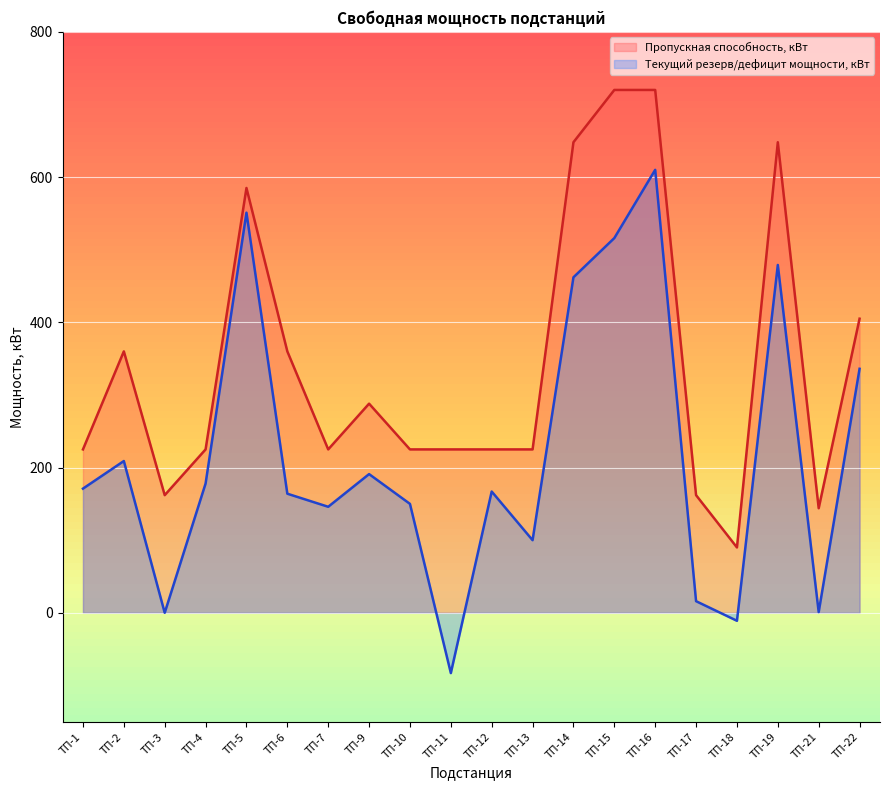

What is the spread (max minus min) of values at ТП-10?

75